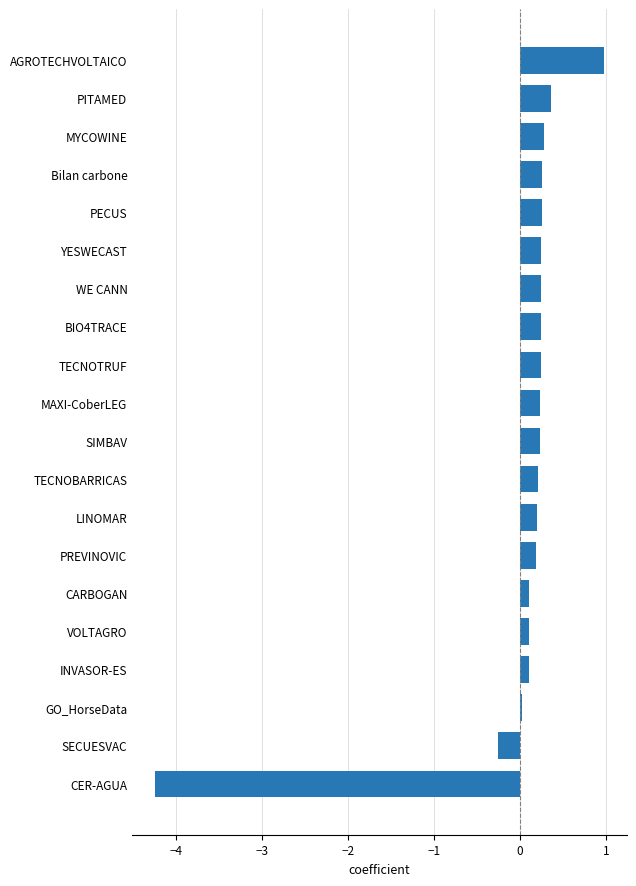

What is the greatest value displayed?

1.0